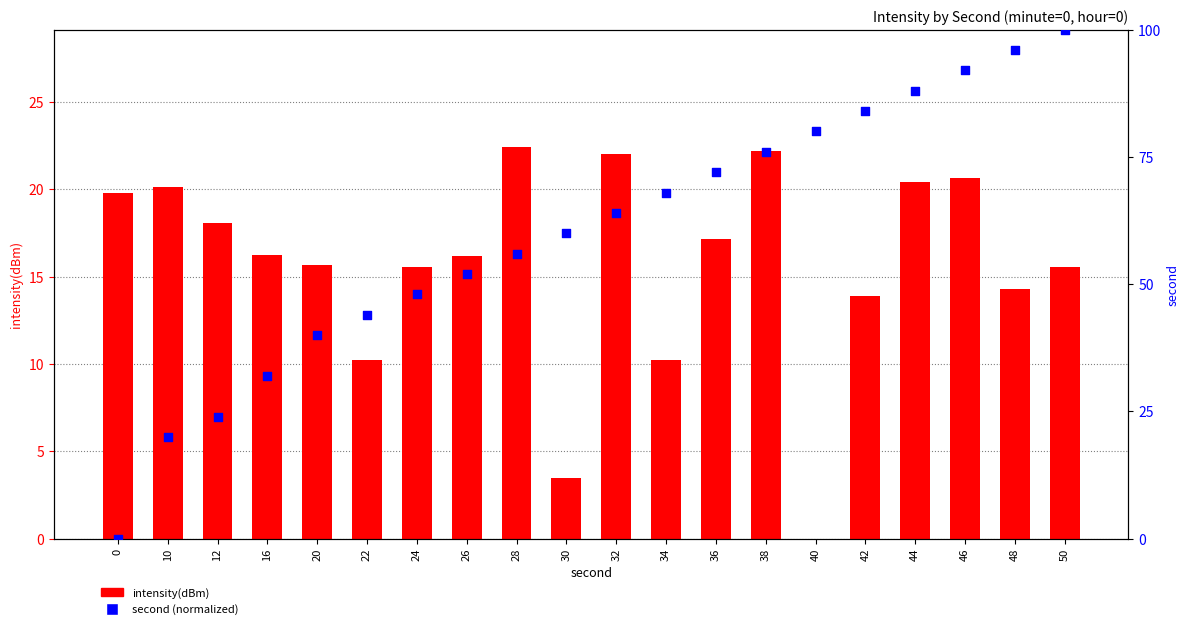

At which category is the sum across all series the highest?

50